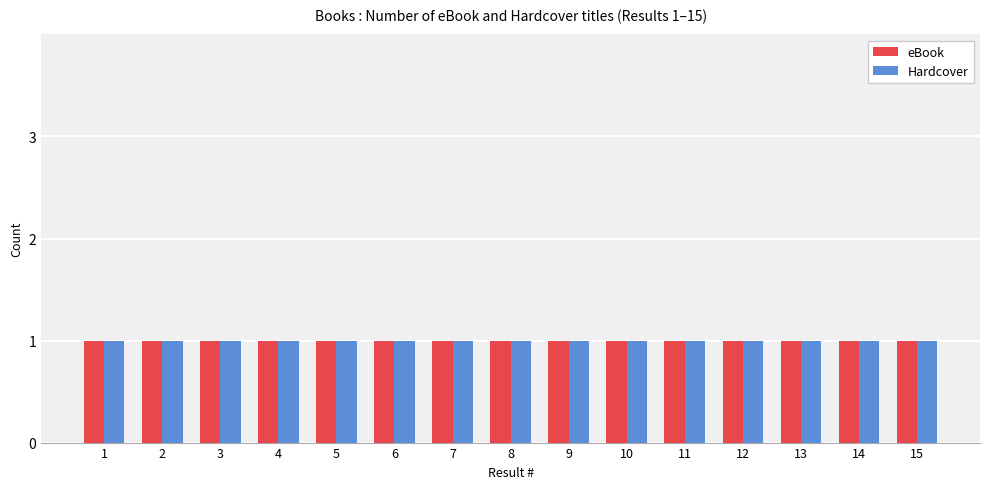

Which has a higher value, 2 or 8?

2